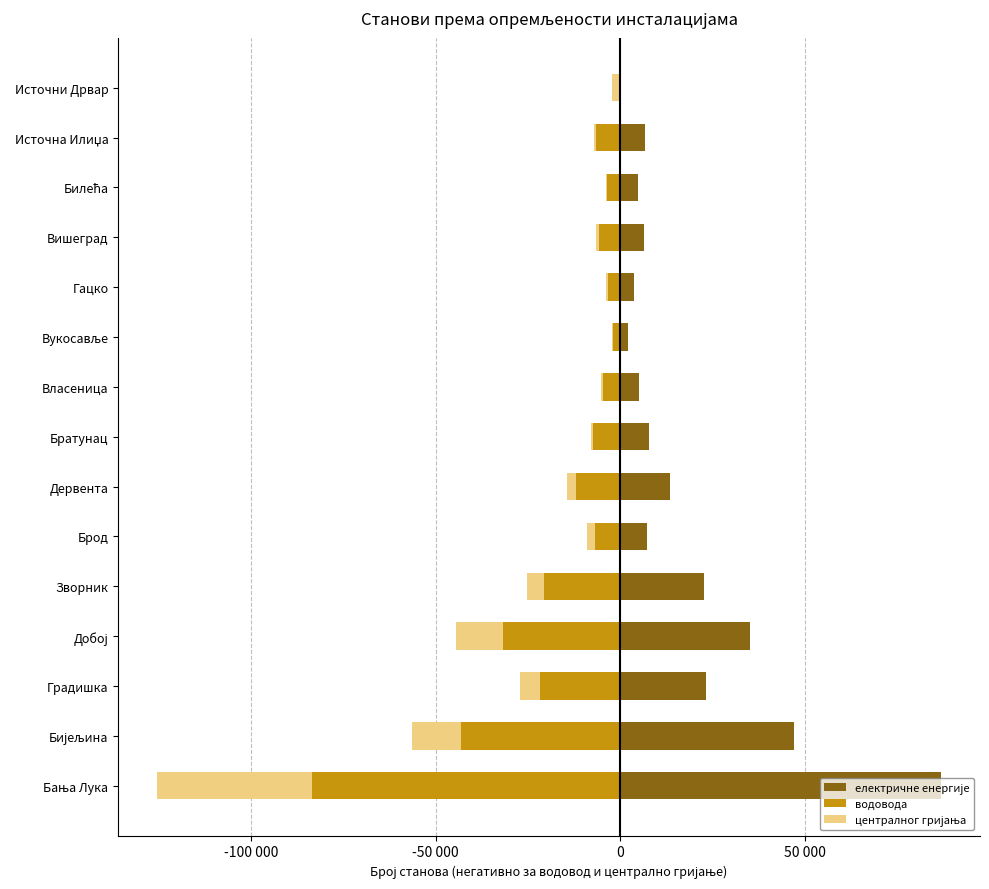

Count the number of data series in this chart.

3